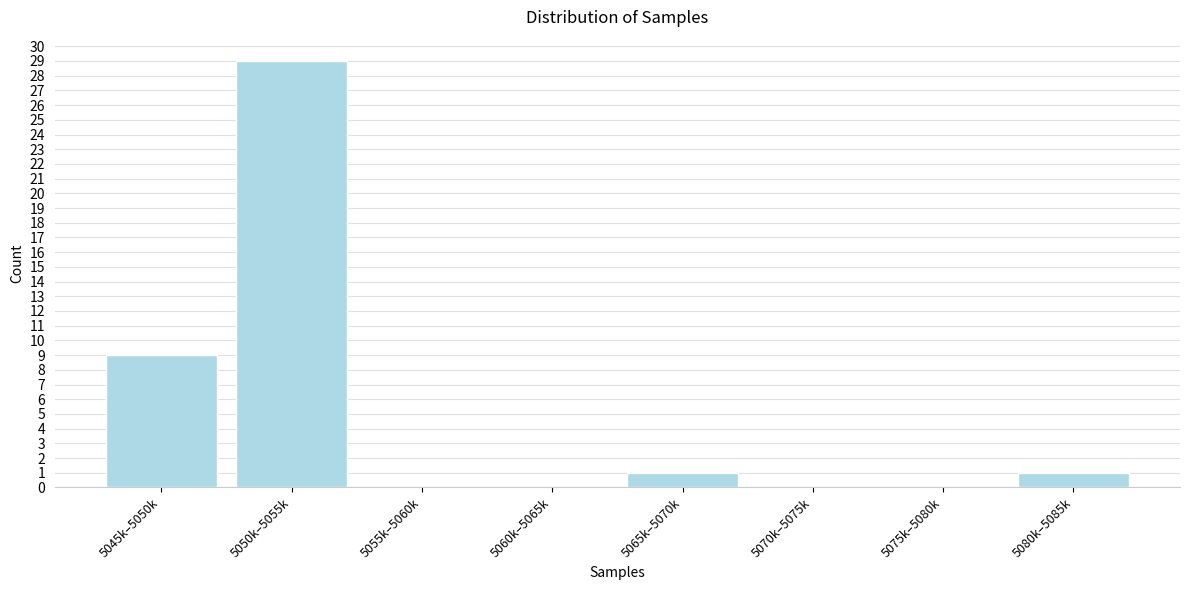

Reading right to left, extract all data points from this chart.

5080k–5085k=1	5075k–5080k=0	5070k–5075k=0	5065k–5070k=1	5060k–5065k=0	5055k–5060k=0	5050k–5055k=29	5045k–5050k=9